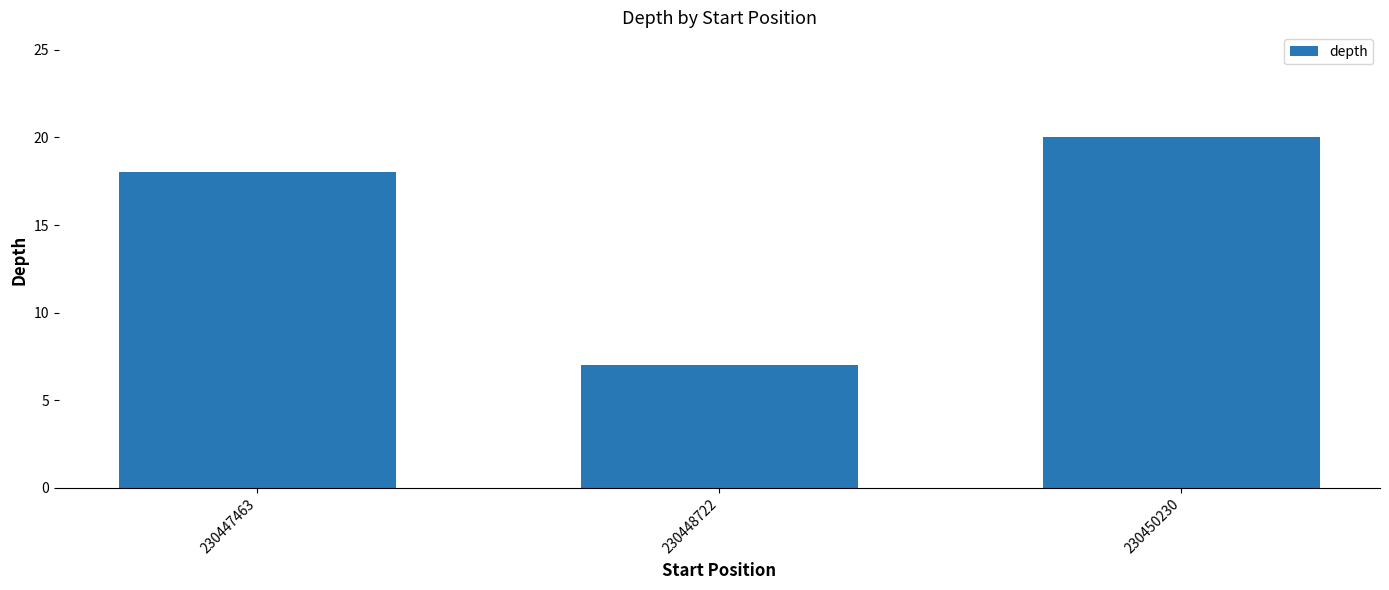

Approximately how many times larger is the value at 230450230 compared to 230447463?

1.1